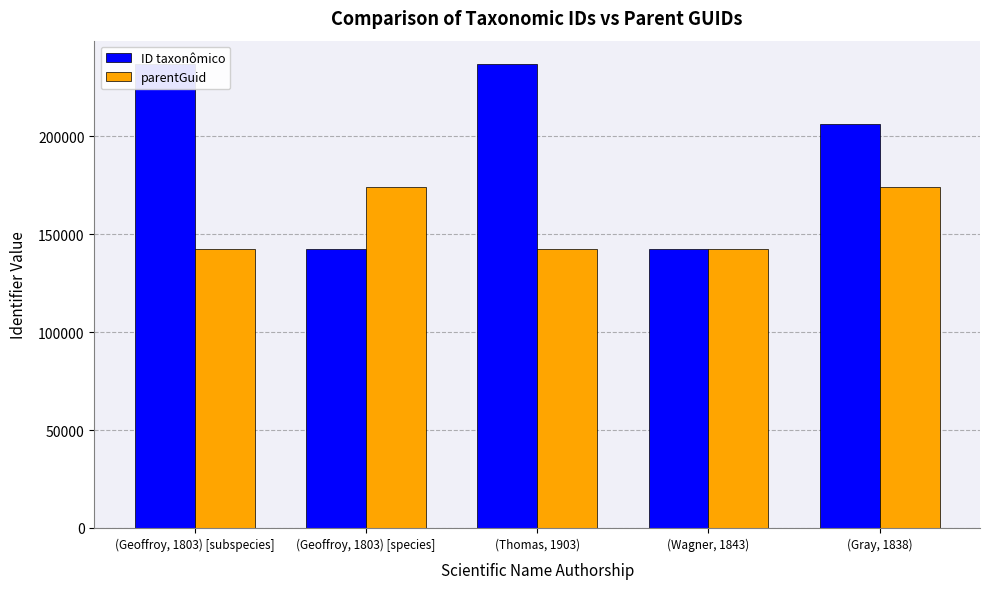

Rank the series by their maximum value, from lowest to highest.

parentGuid, ID taxonômico